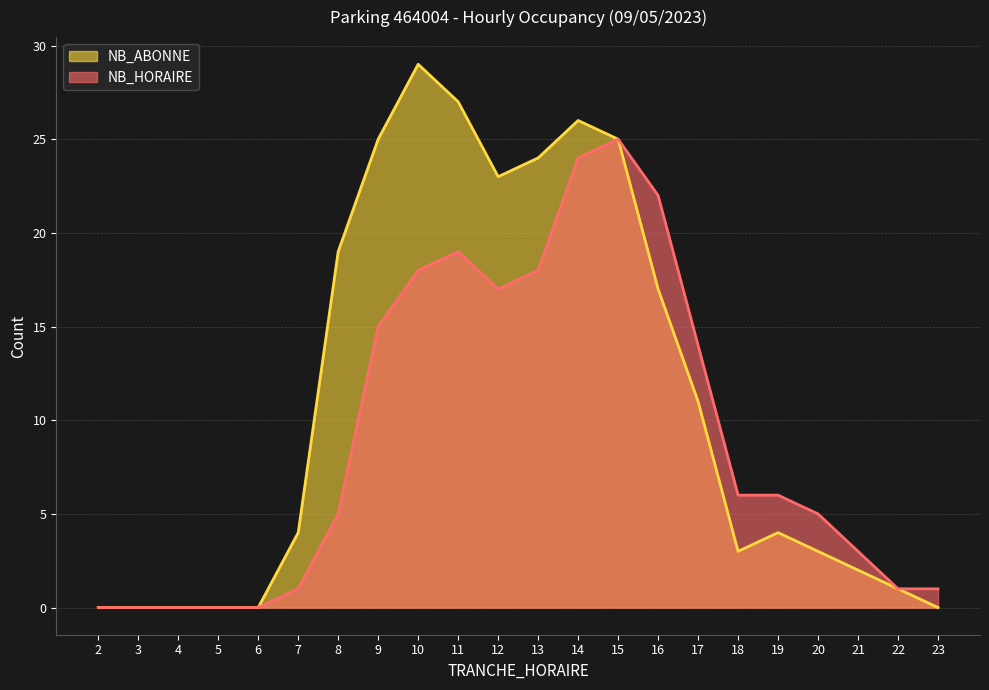

At which label does NB_ABONNE reach its minimum?

2